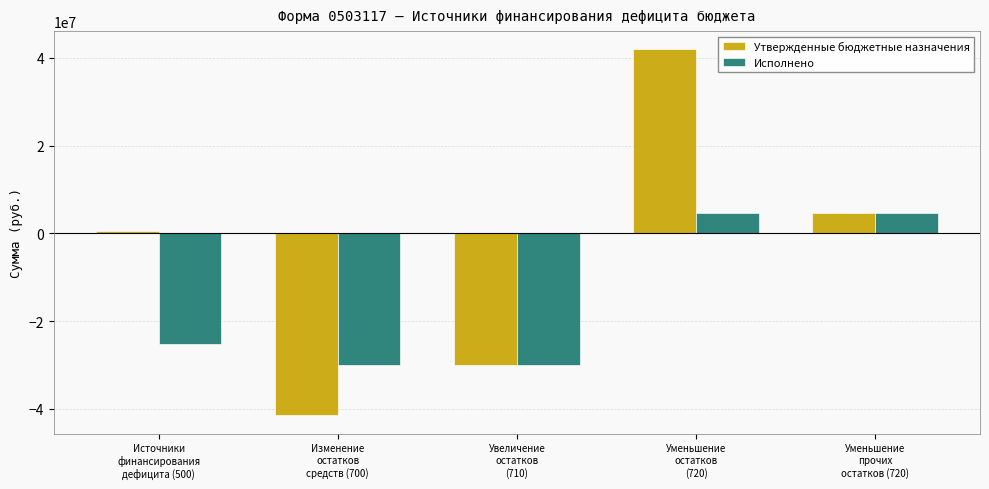

Rank the series by their average value, from highest to lowest.

Утвержденные бюджетные назначения, Исполнено